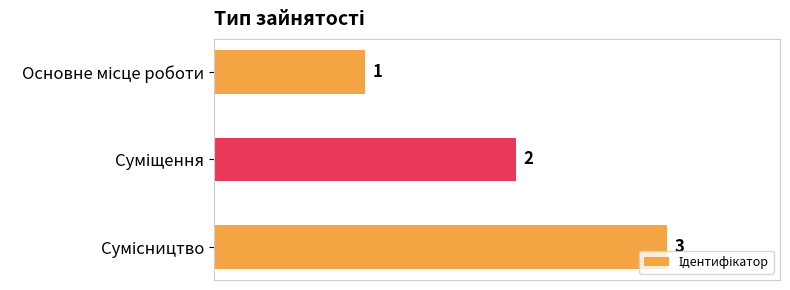

What is the sum of all values?

6